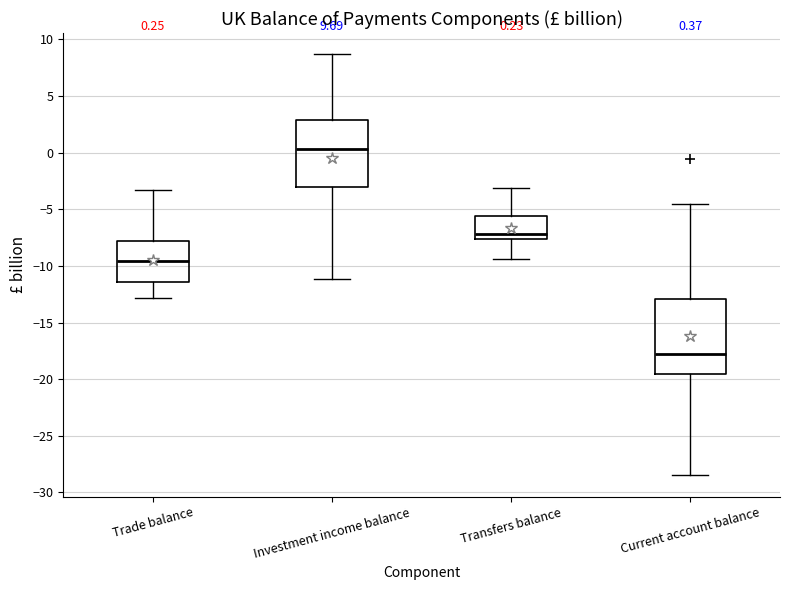

Which box has the highest median line?

Investment income balance